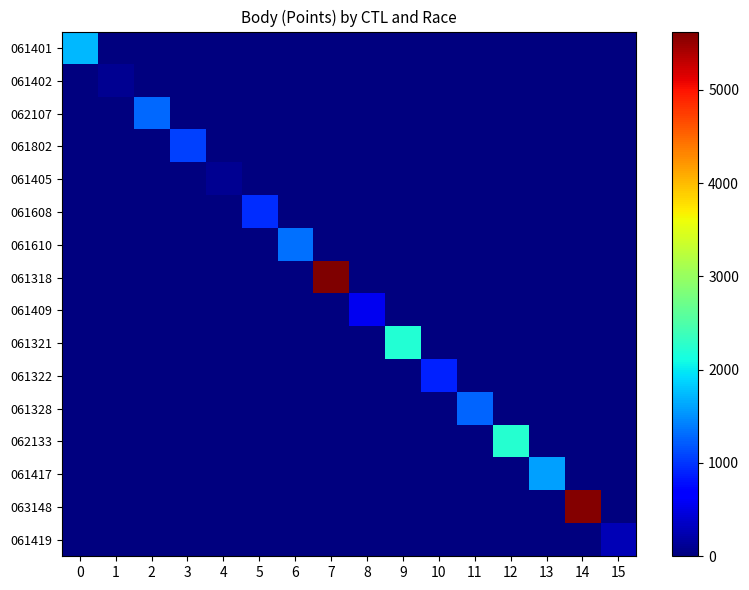

Count the number of data series in this chart.

16